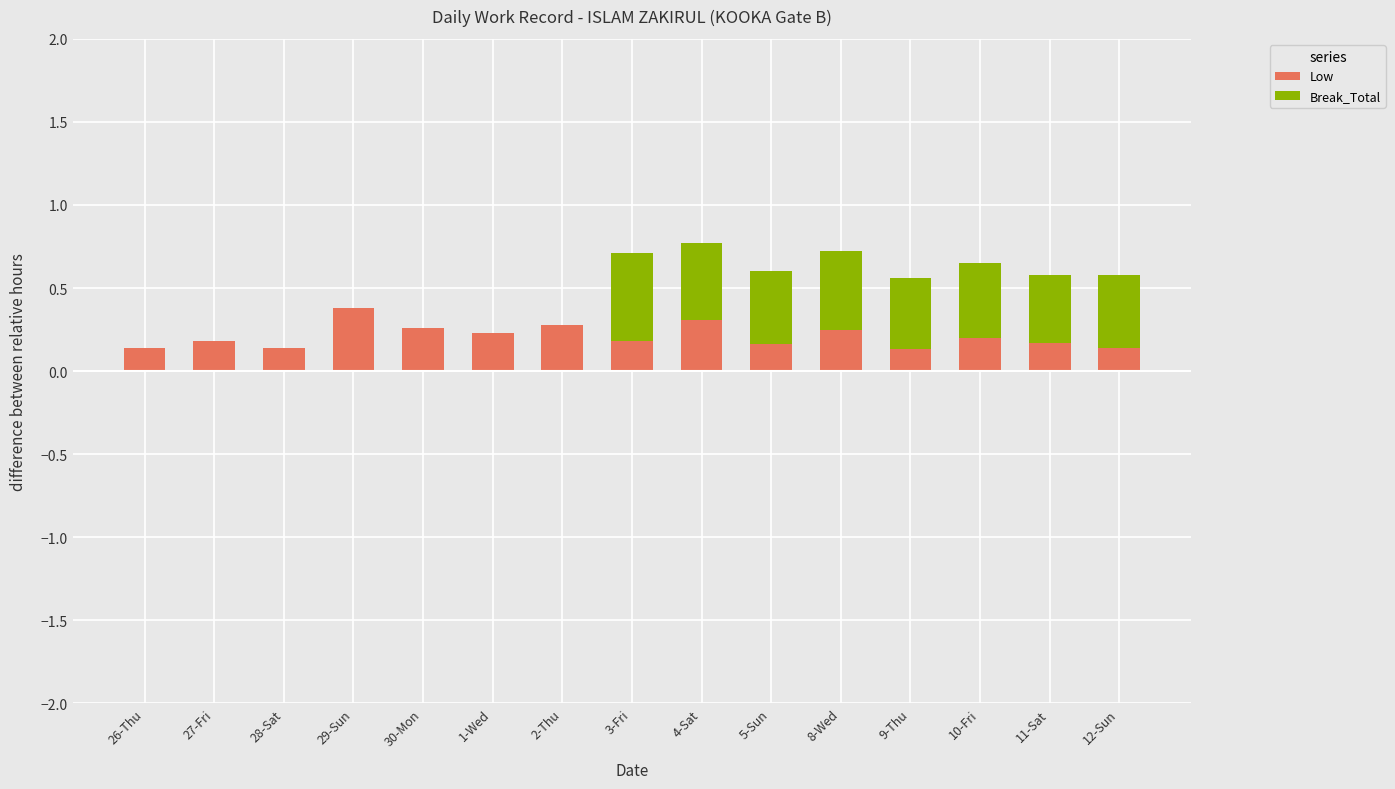

What is the total value across all series at 11-Sat?

0.6